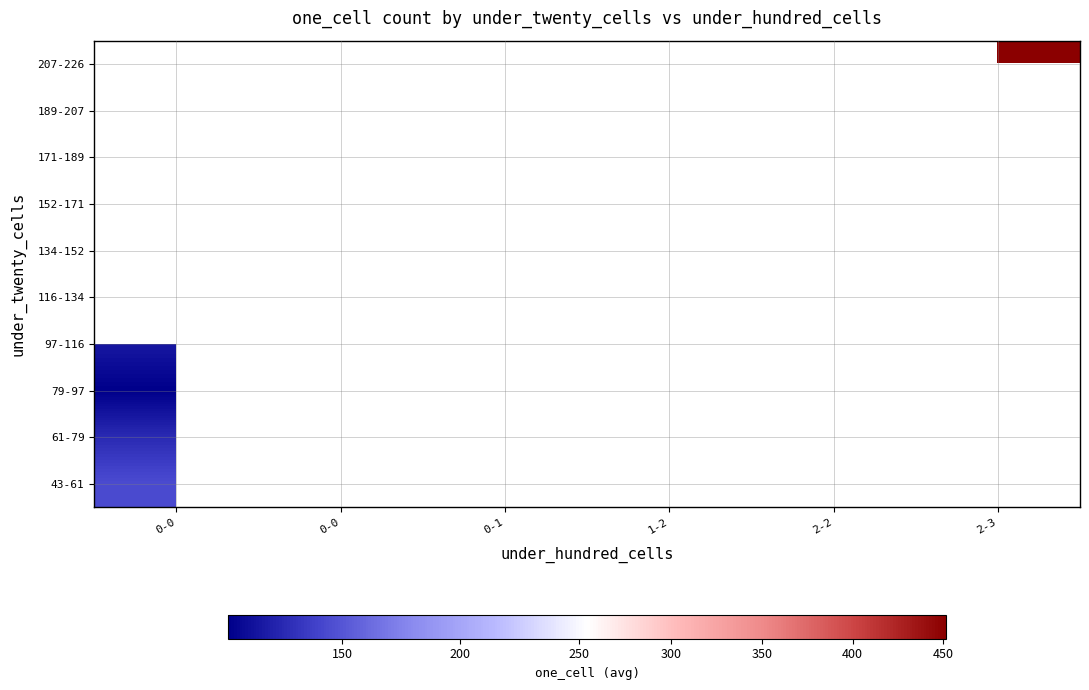

List the labels in order of 116-134 value, smallest first.

0-0, 0-0, 0-1, 1-2, 2-2, 2-3